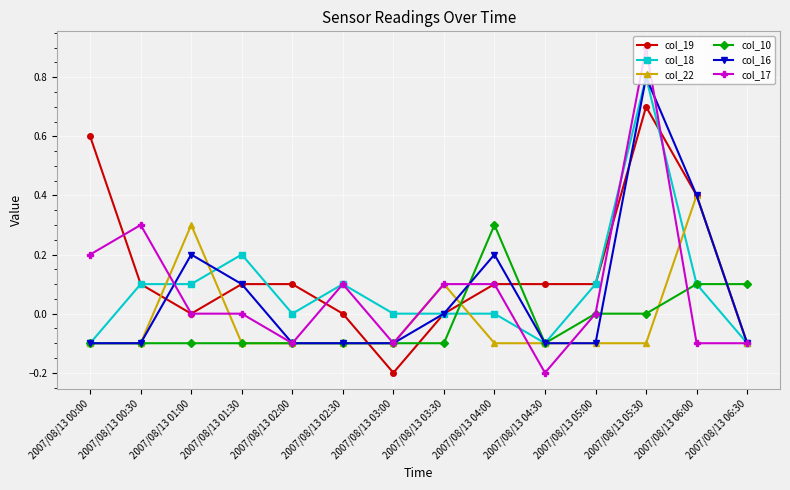

What is the total value across all series at 2007/08/13 02:00?

-0.3